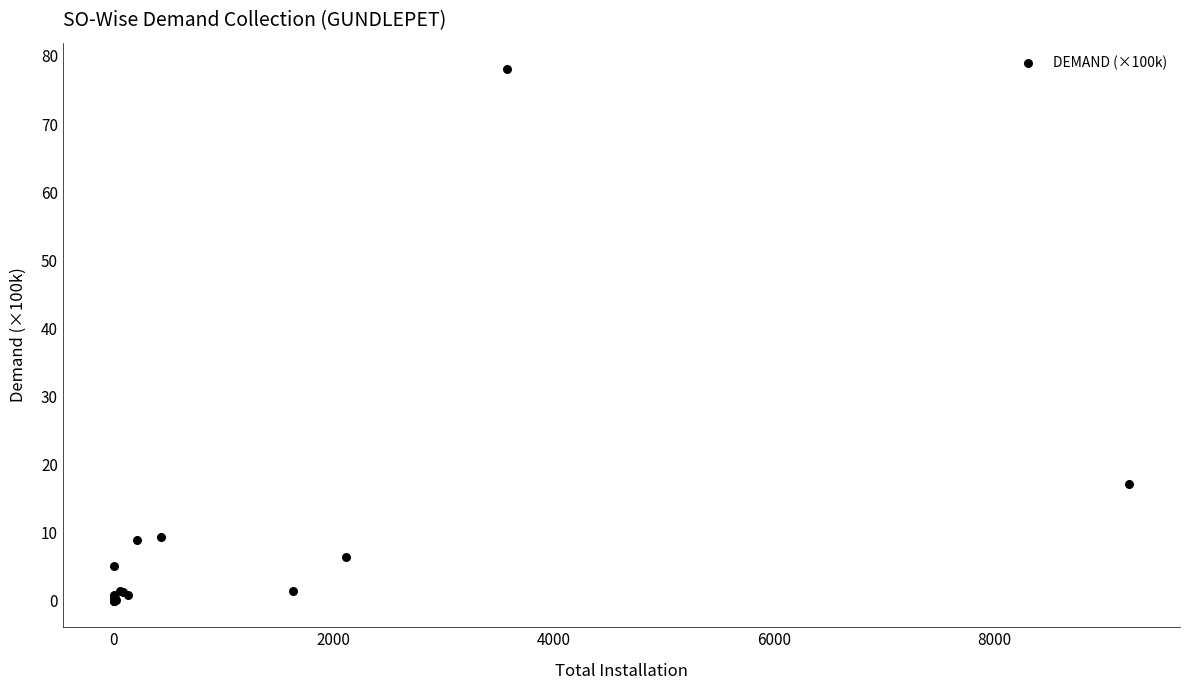

What Y value in the scatter plot is closest to 39?

17.1